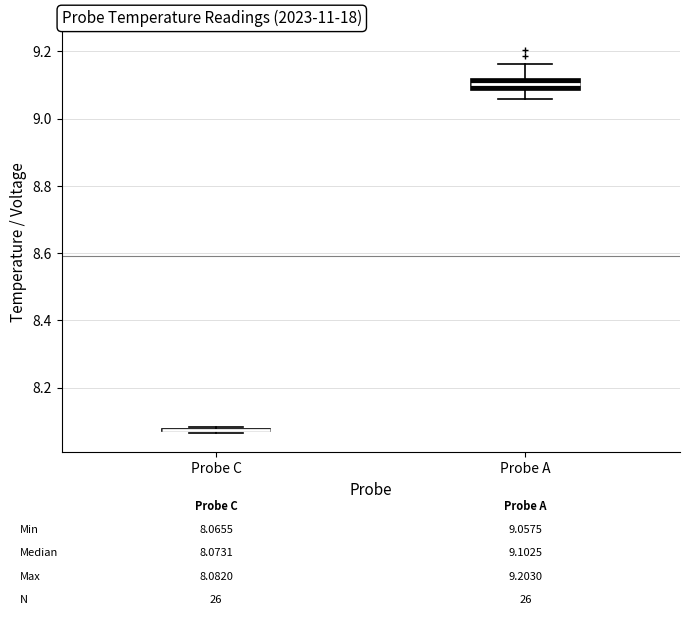

Which box is the tallest, from its lower edge to its upper edge?

Probe A